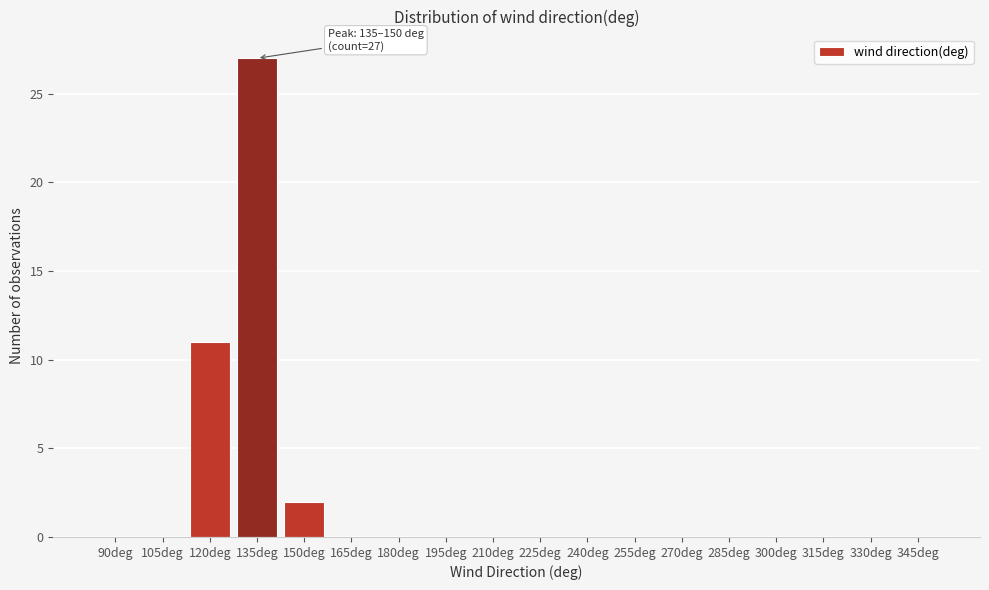

Reading left to right, list all the values displayed in this chart.

90deg=0	105deg=0	120deg=11	135deg=27	150deg=2	165deg=0	180deg=0	195deg=0	210deg=0	225deg=0	240deg=0	255deg=0	270deg=0	285deg=0	300deg=0	315deg=0	330deg=0	345deg=0